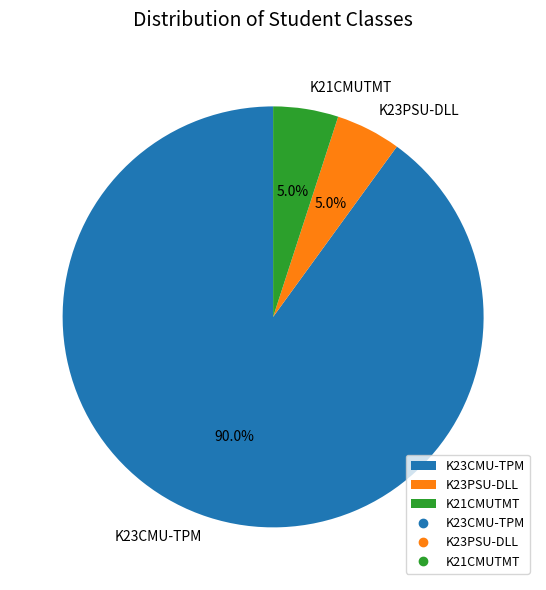

To the nearest percent, what is the average slice percentage?

33%